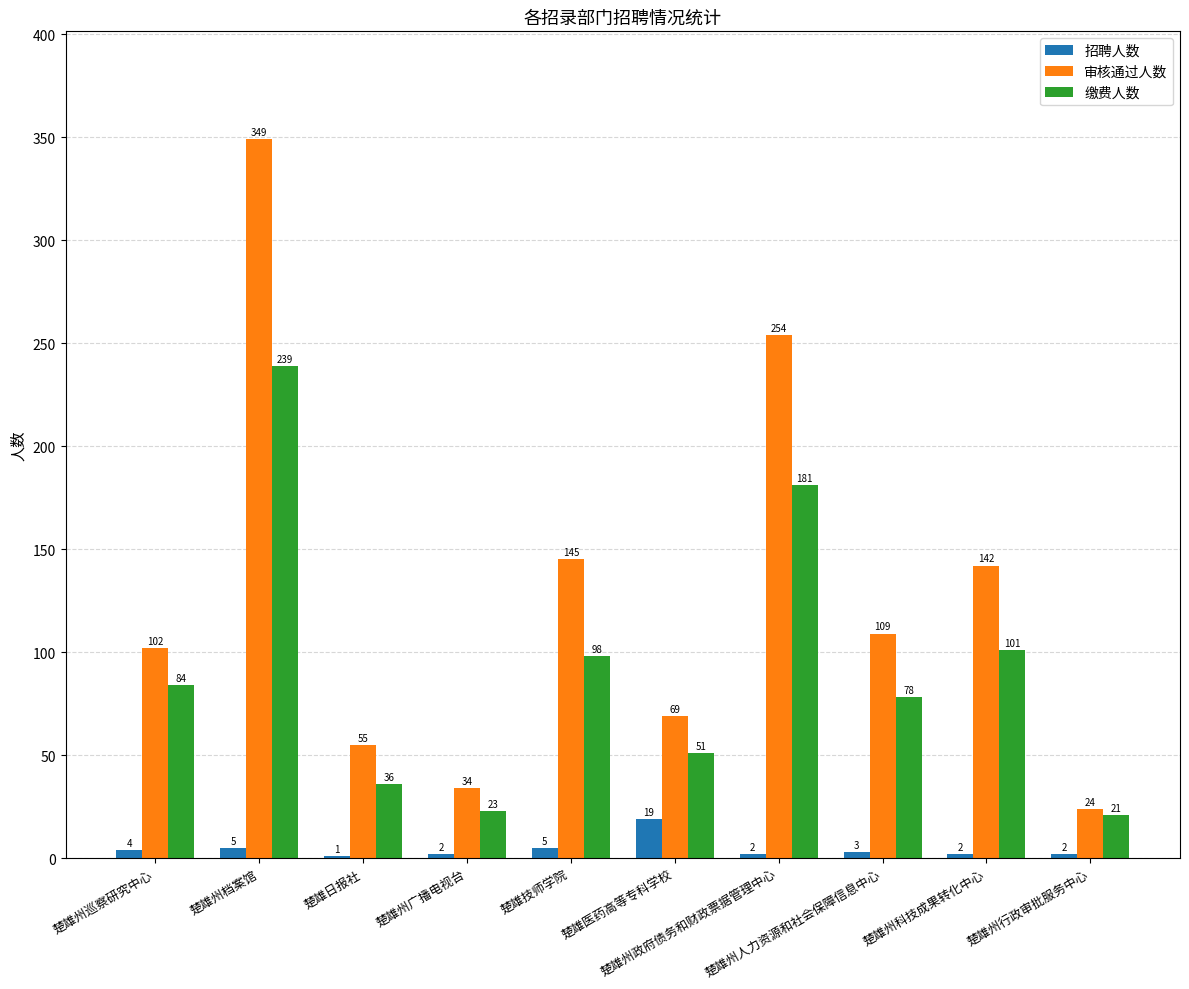

What is the sum of all 缴费人数 values?

912